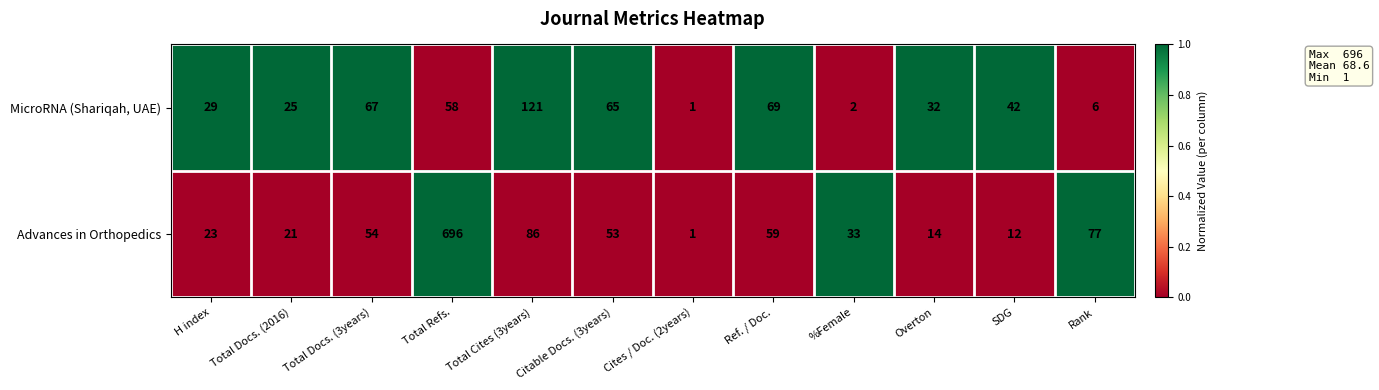

The value of MicroRNA (Shariqah, UAE) at Total Docs. (2016) is 14. True or false?

False